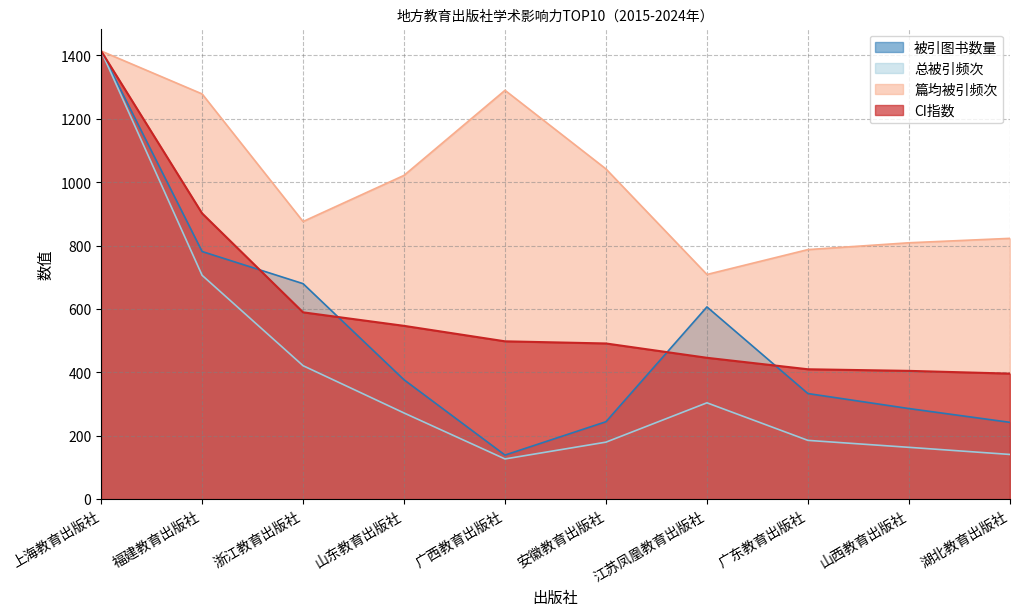

Where is 总被引频次 nearest to the value 770?

福建教育出版社